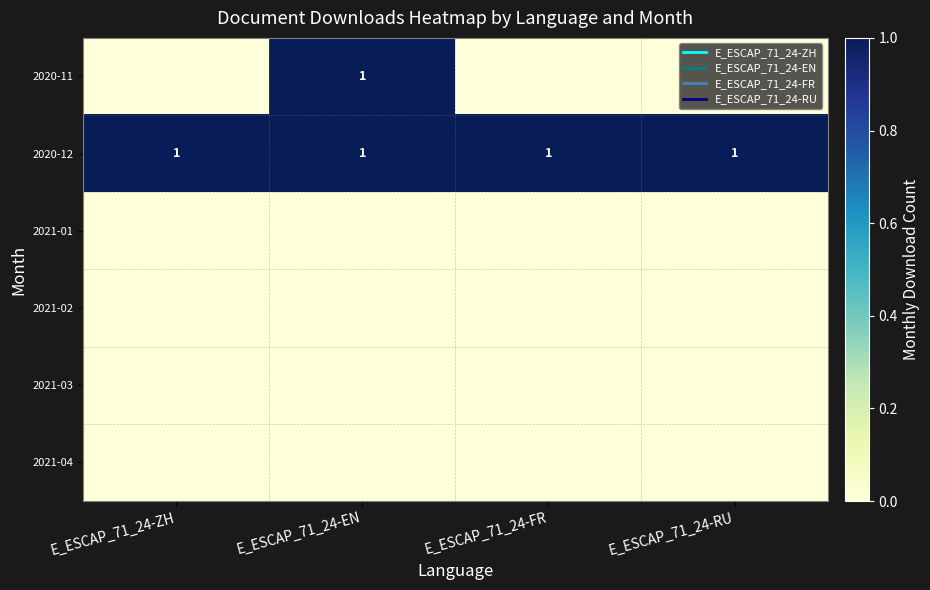

At which category is the sum across all series the highest?

E_ESCAP_71_24-EN